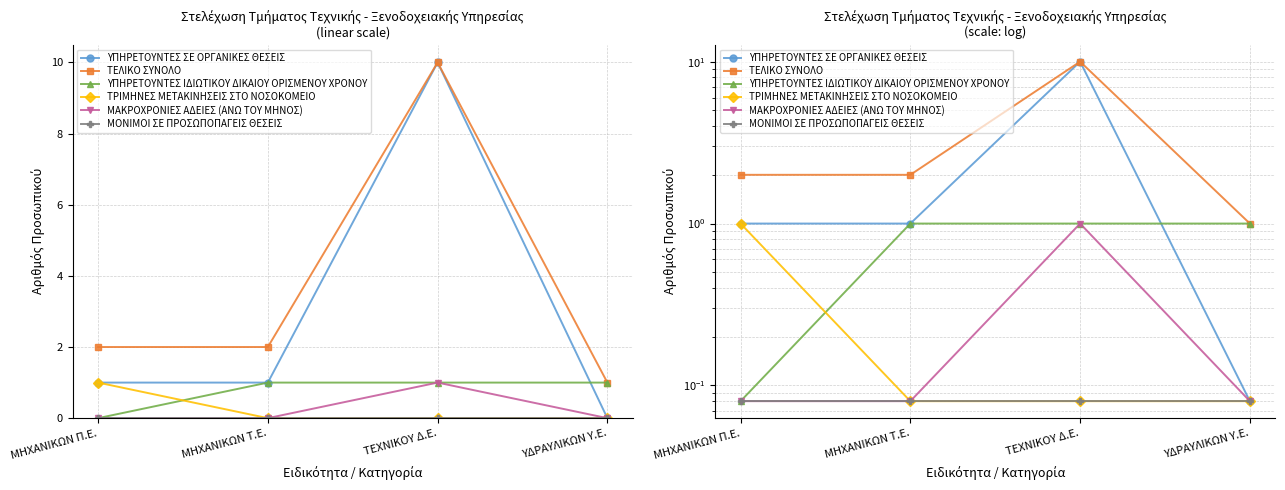

What is the sum of all ΜΑΚΡΟΧΡΟΝΙΕΣ ΑΔΕΙΕΣ (ΑΝΩ ΤΟΥ ΜΗΝΟΣ) values?

1.2